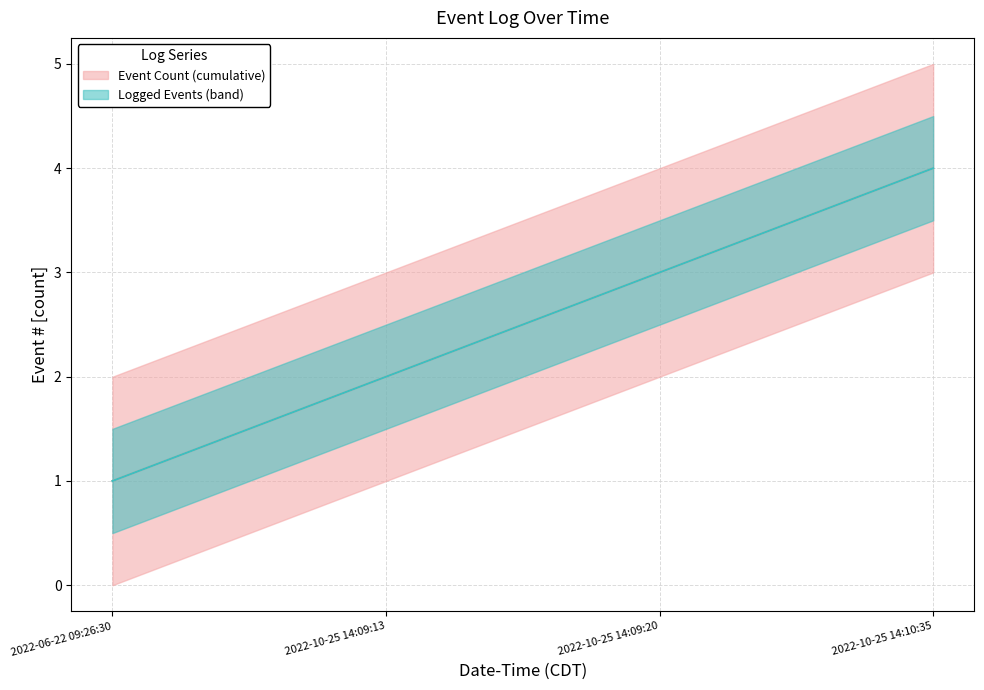

What is the label of the 2nd point from the left?

2022-10-25 14:09:13